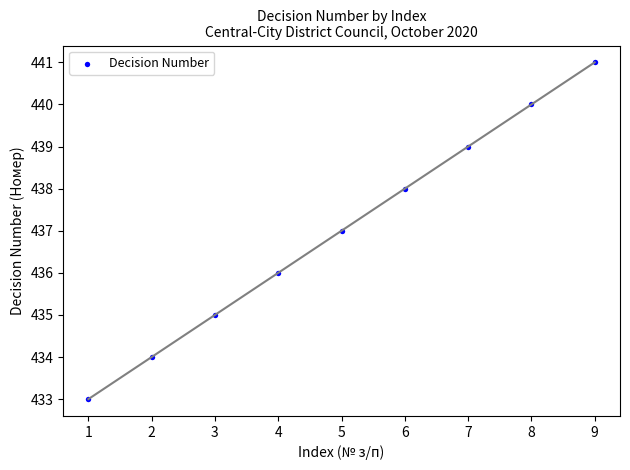

What is the average Y value?

437